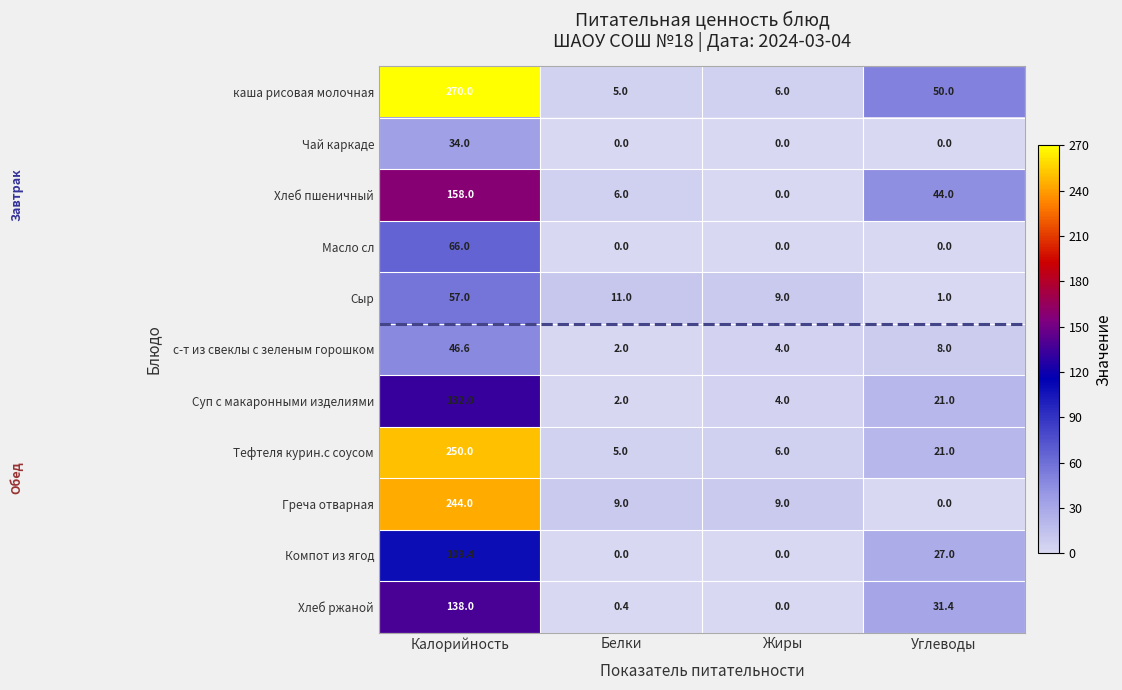

Count the number of categories in the chart.

4